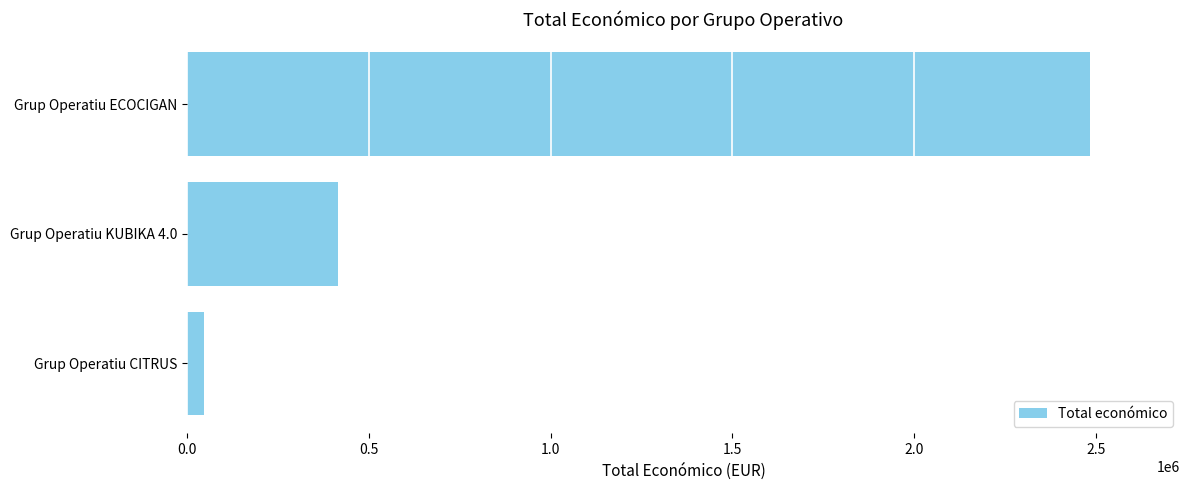

List the labels in order of value, largest first.

Grup Operatiu ECOCIGAN, Grup Operatiu KUBIKA 4.0, Grup Operatiu CITRUS